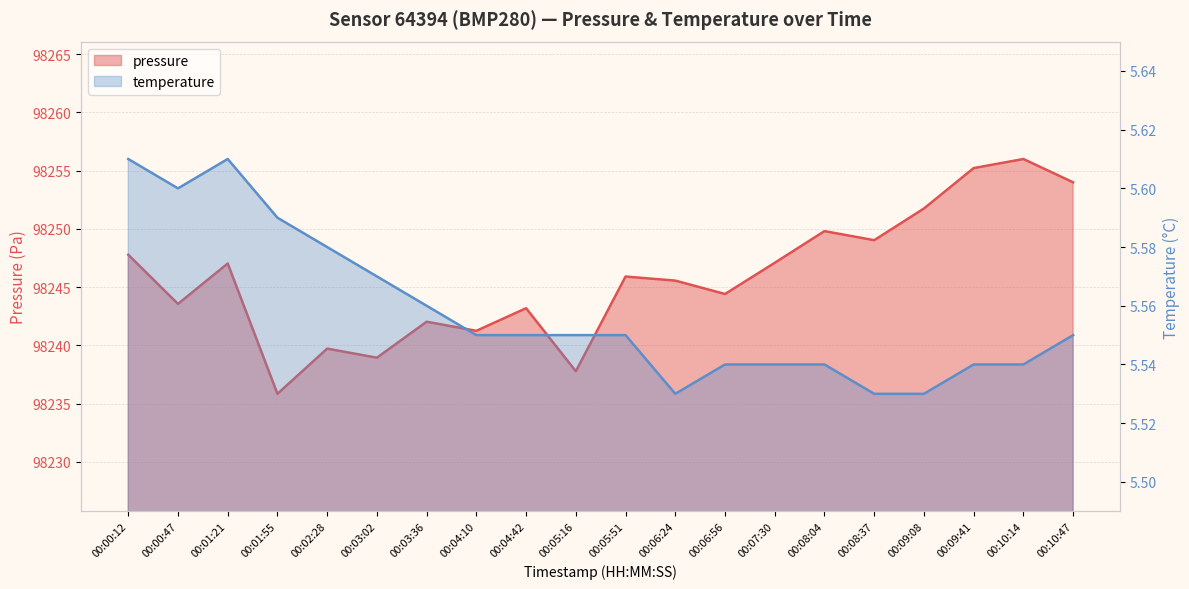

Is the value of pressure at 00:05:16 greater than the value of temperature at 00:10:14?

Yes